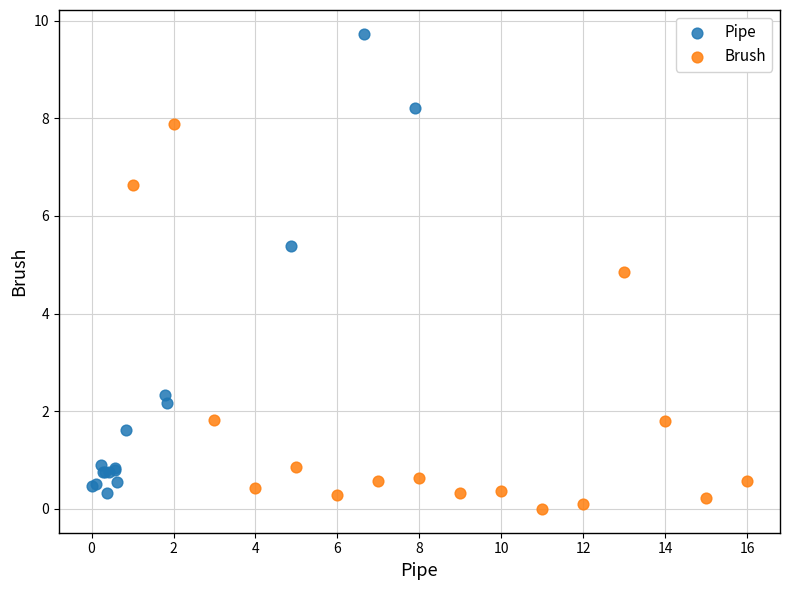

Which series has the largest Y range (max minus min)?

Pipe